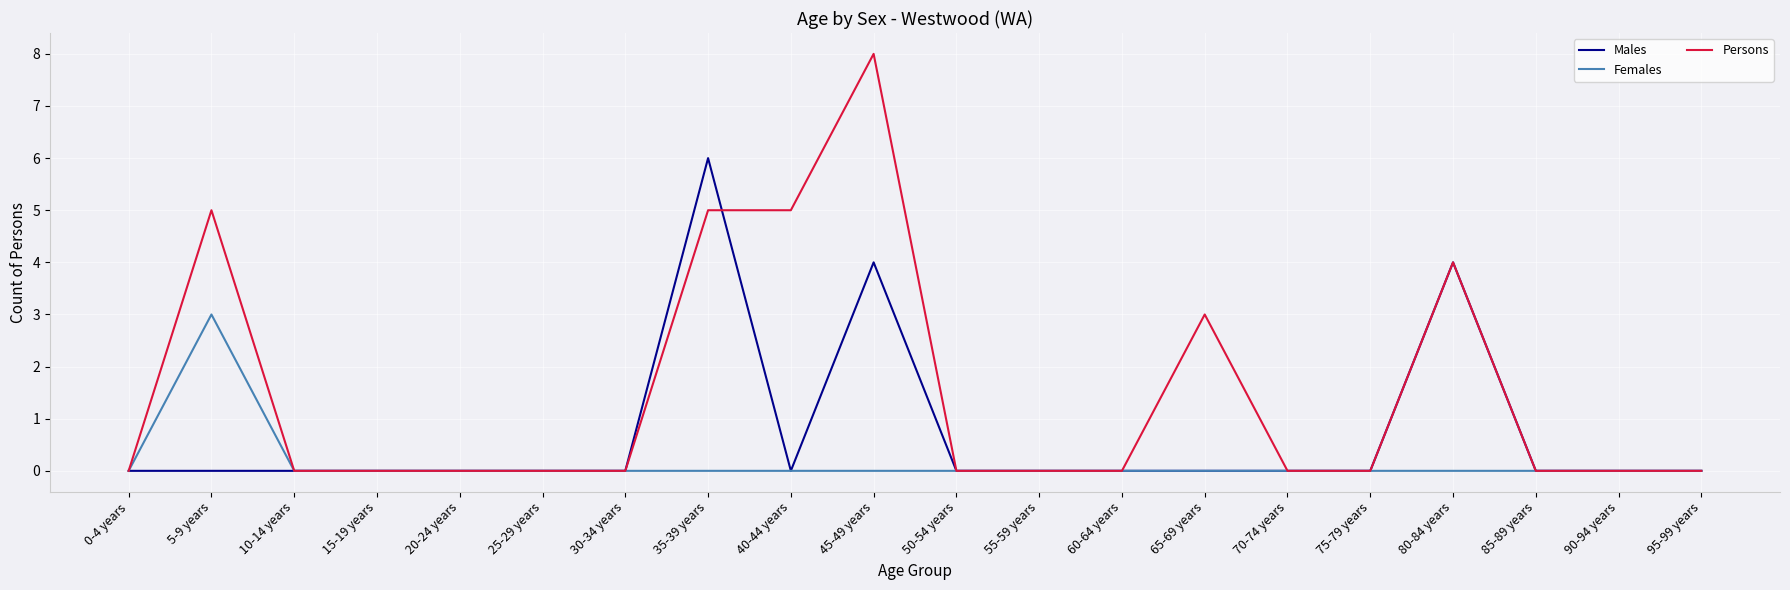

Is it true that Females equals -1 at 20-24 years?

False